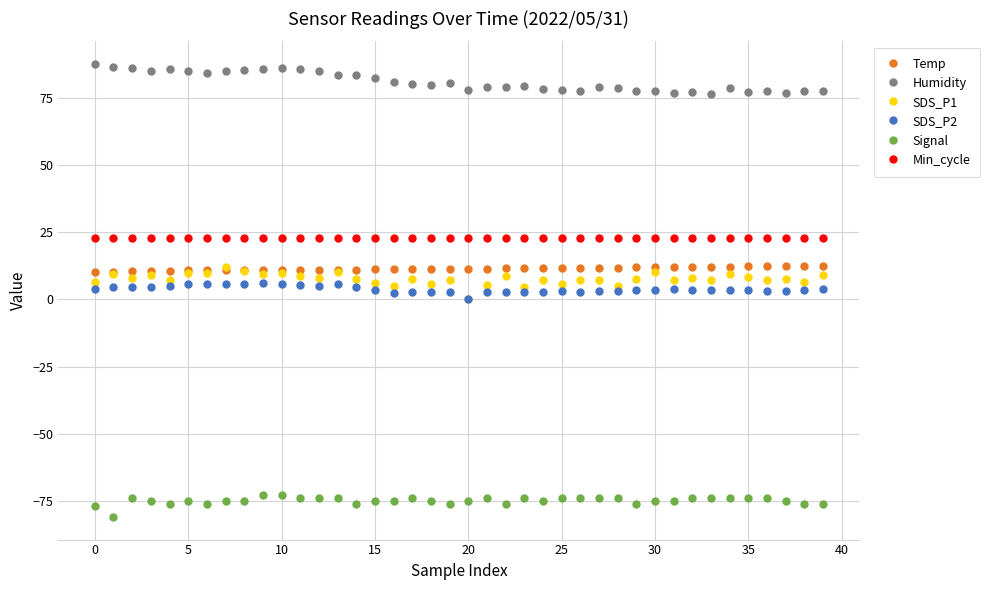

What is the value of the Humidity point at the 37th from the left?

77.7